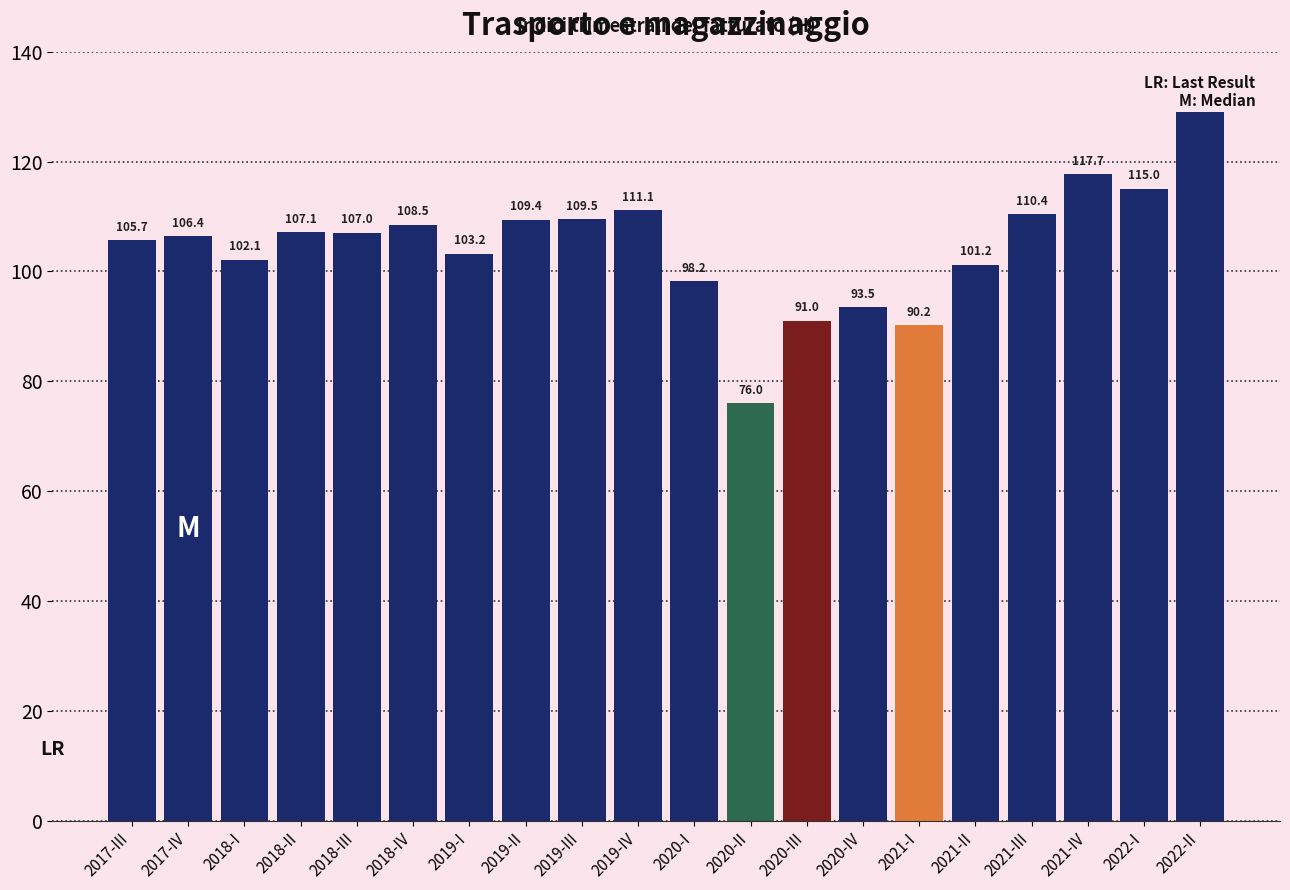

Reading left to right, transcribe all the data shown in this chart.

2017-III=105.7	2017-IV=106.4	2018-I=102.1	2018-II=107.1	2018-III=107.0	2018-IV=108.5	2019-I=103.2	2019-II=109.4	2019-III=109.5	2019-IV=111.1	2020-I=98.2	2020-II=76.0	2020-III=91.0	2020-IV=93.5	2021-I=90.2	2021-II=101.2	2021-III=110.4	2021-IV=117.7	2022-I=115.0	2022-II=129.2